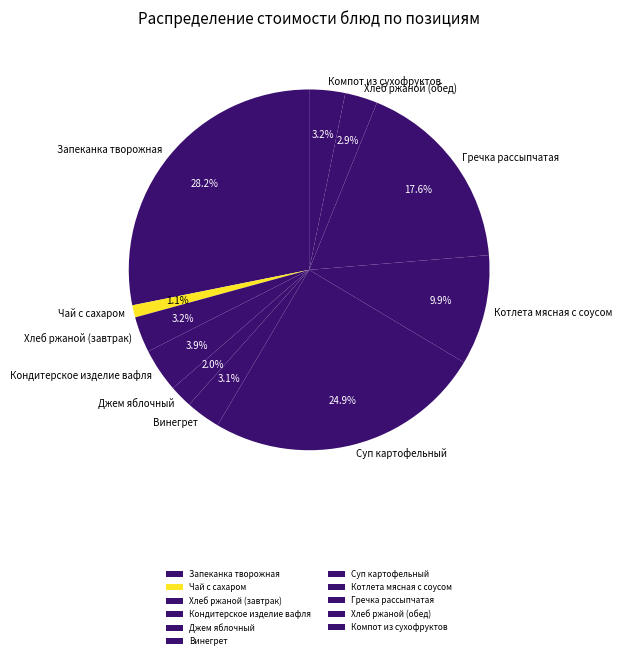

What percentage do Суп картофельный and Гречка рассыпчатая together represent?

42.5%